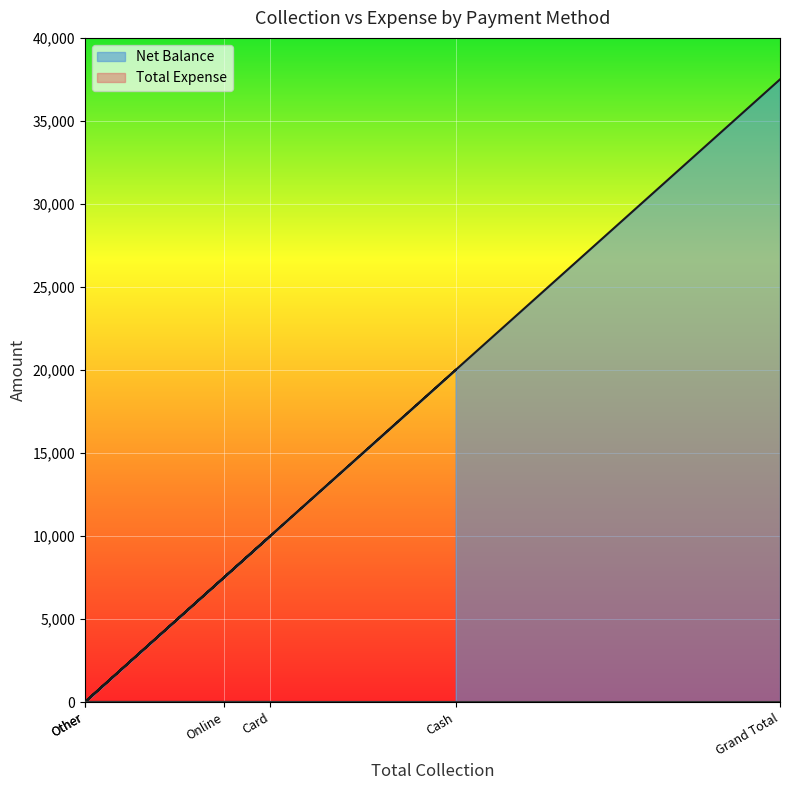

What is the difference between the maximum and second lowest values?

37500